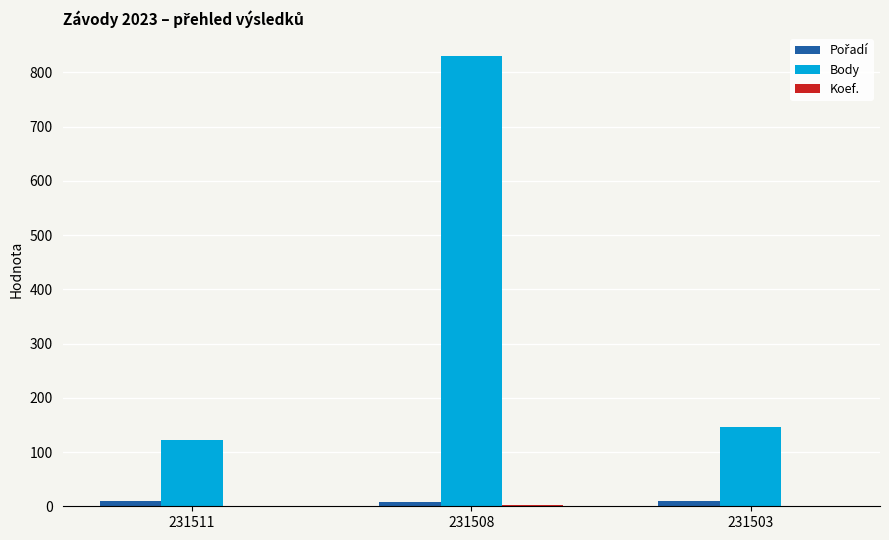

What is the sum of all Body values?

1100